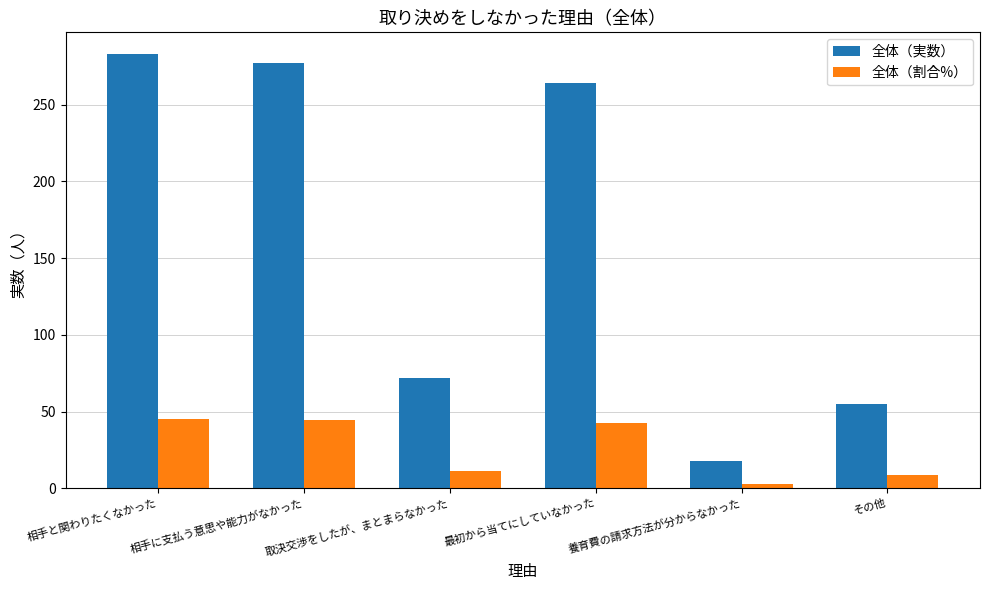

What is the label of the 3rd bar from the left?

取決交渉をしたが、まとまらなかった